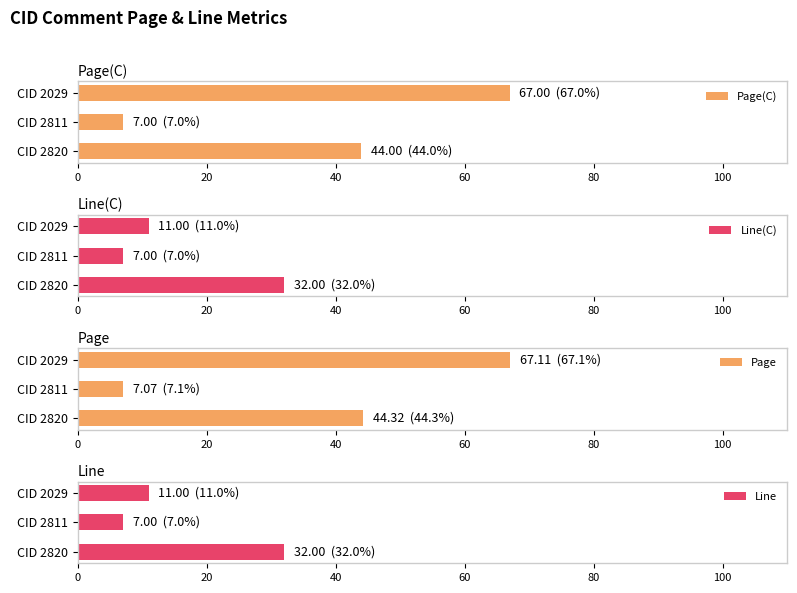

Is it true that Page(C) equals 67.0 at CID 2029?

True